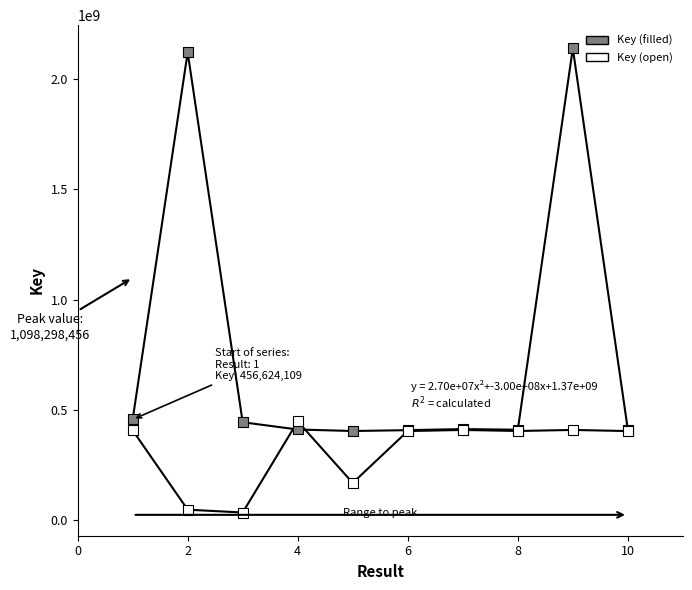

In the Key (open) series, what Y value is closest to 241440254?

169117572